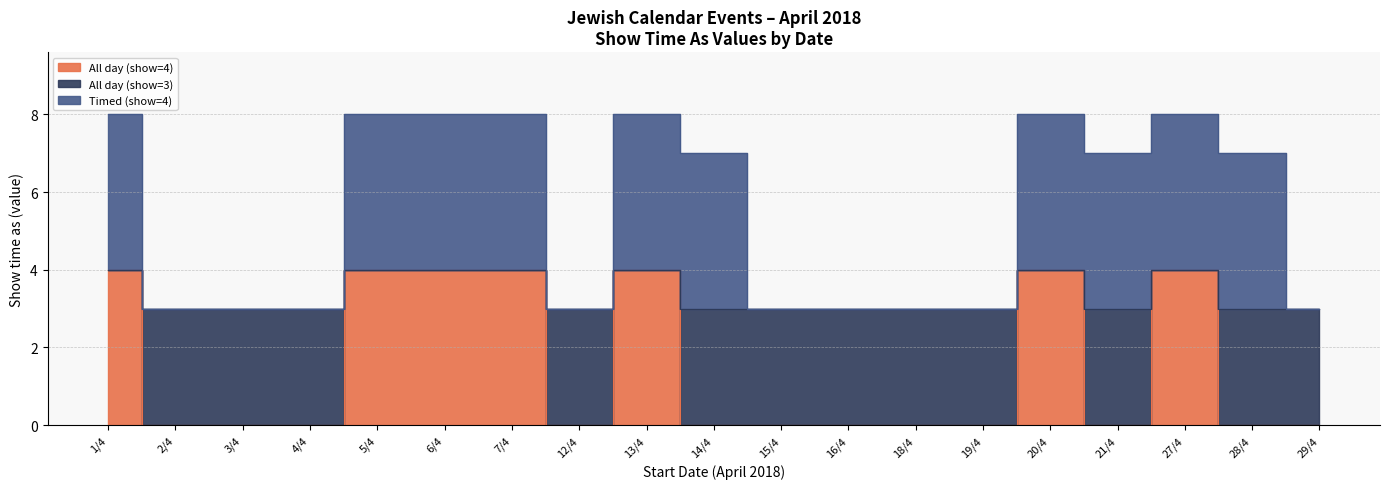

Reading left to right, extract all data points from this chart.

All day (show=4): 4	0	0	0	4	4	4	0	4	0	0	0	0	0	4	0	4	0	0
All day (show=3): 4	3	3	3	4	4	4	3	4	3	3	3	3	3	4	3	4	3	3
Timed (show=4): 8	3	3	3	8	8	8	3	8	7	3	3	3	3	8	7	8	7	3